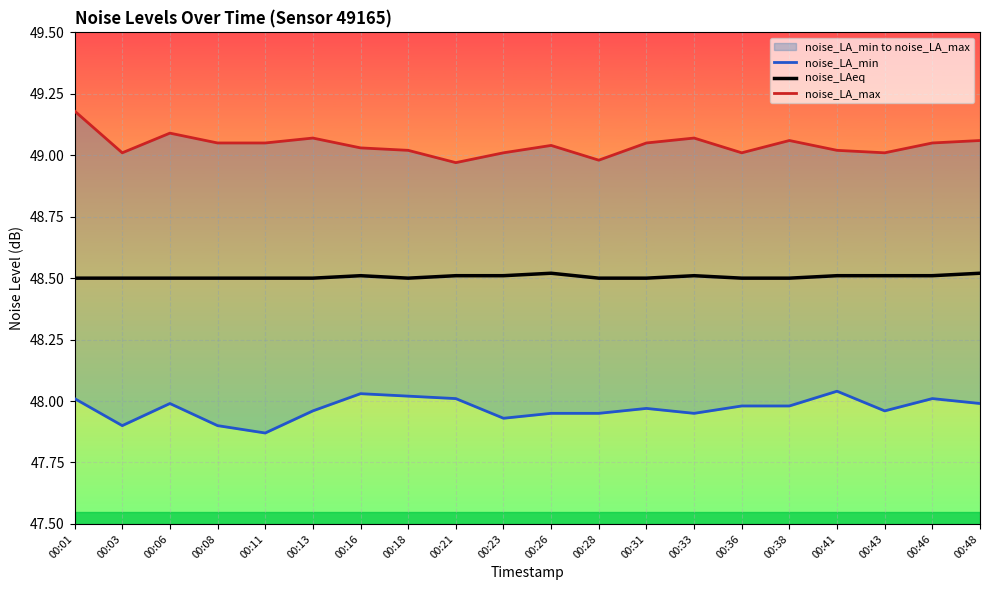

Reading right to left, extract all data points from this chart.

noise_LA_min: 48.0	48.0	48.0	48.0	48.0	48.0	48.0	48.0	48.0	48.0	47.9	48.0	48.0	48.0	48.0	47.9	47.9	48.0	47.9	48.0
noise_LAeq: 48.5	48.5	48.5	48.5	48.5	48.5	48.5	48.5	48.5	48.5	48.5	48.5	48.5	48.5	48.5	48.5	48.5	48.5	48.5	48.5
noise_LA_max: 49.1	49.0	49.0	49.0	49.1	49.0	49.1	49.0	49.0	49.0	49.0	49.0	49.0	49.0	49.1	49.0	49.0	49.1	49.0	49.2